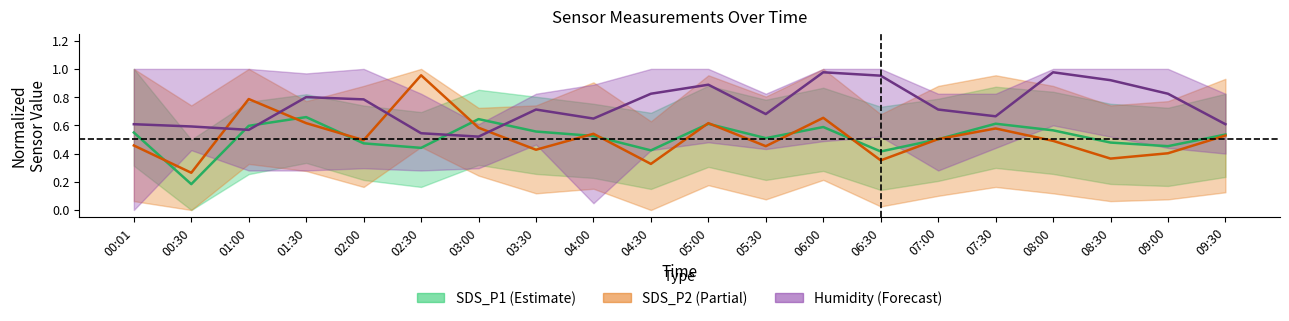

Is the value of SDS_P1 at 04:00 greater than the value of Humidity at 03:00?

Yes